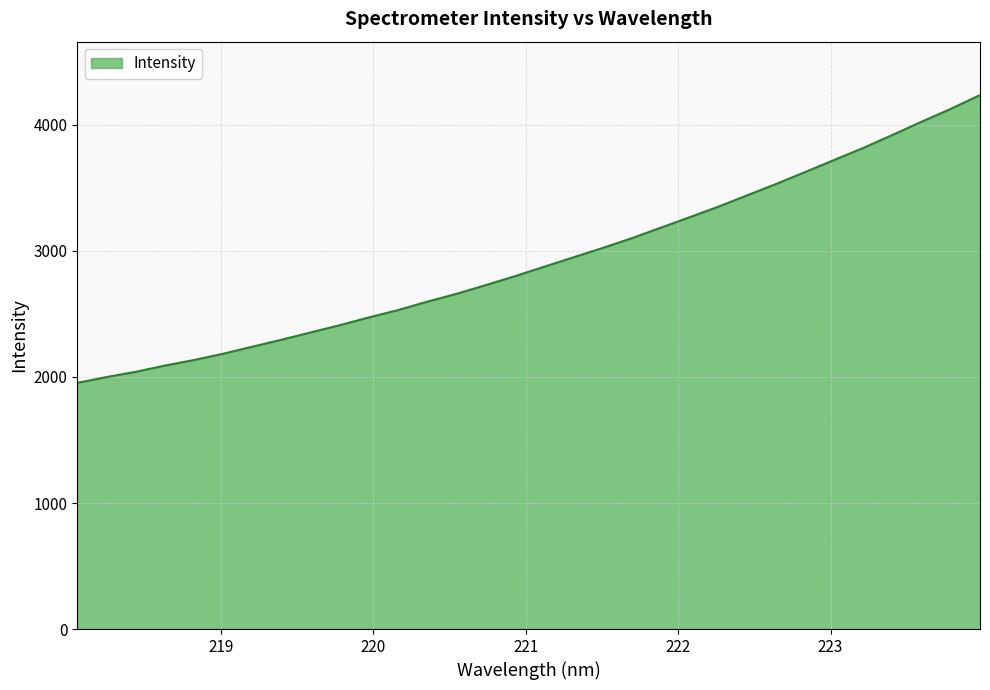

What is the smallest value displayed?

1953.1